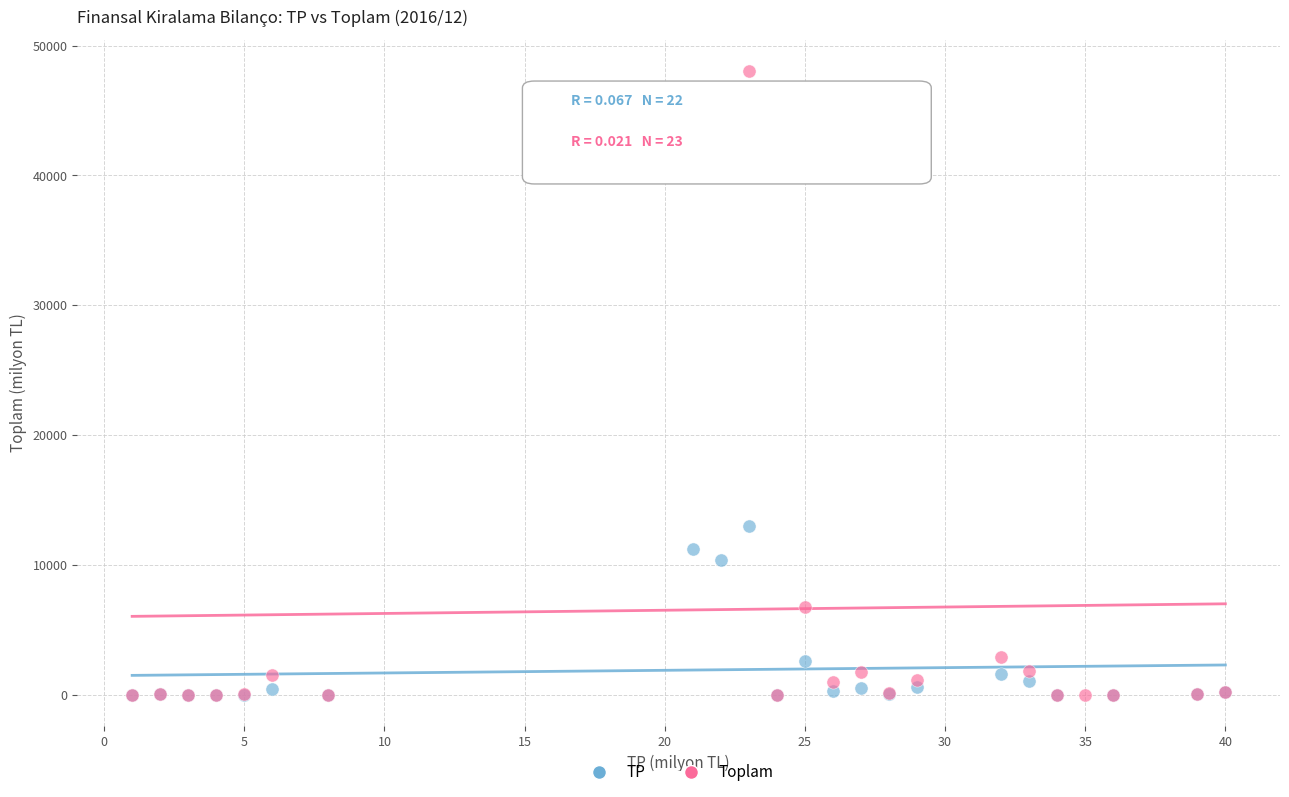

What are all the series names shown in the legend?

TP, Toplam